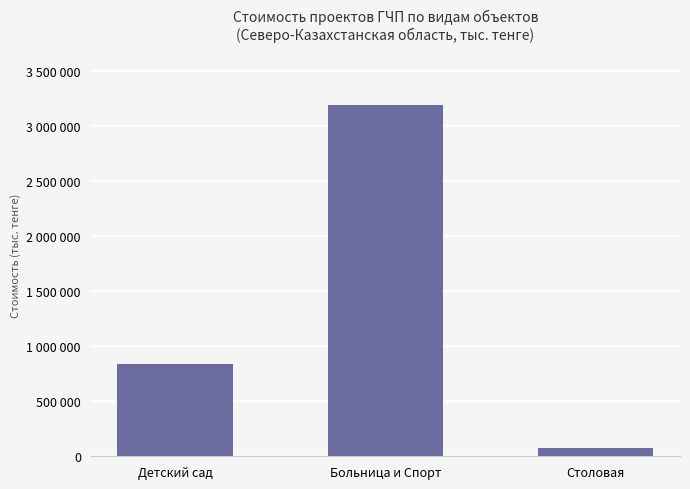

Reading left to right, extract all data points from this chart.

841220.2	3190940.0	76044.4